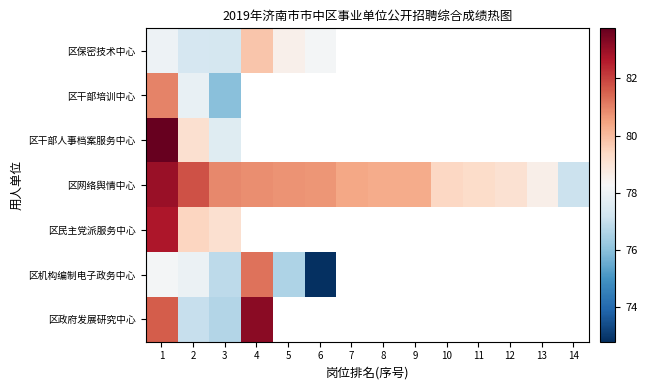

How many series are shown in this chart?

7